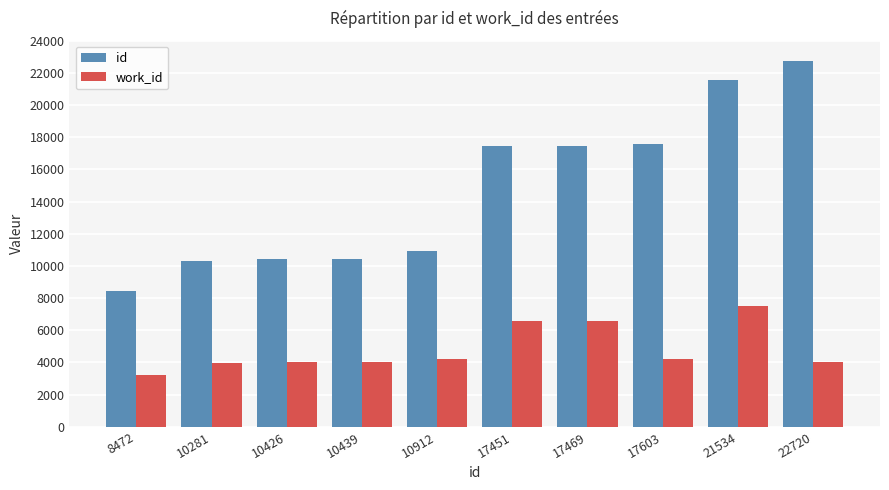

Which category has the lowest value in the id series?

8472